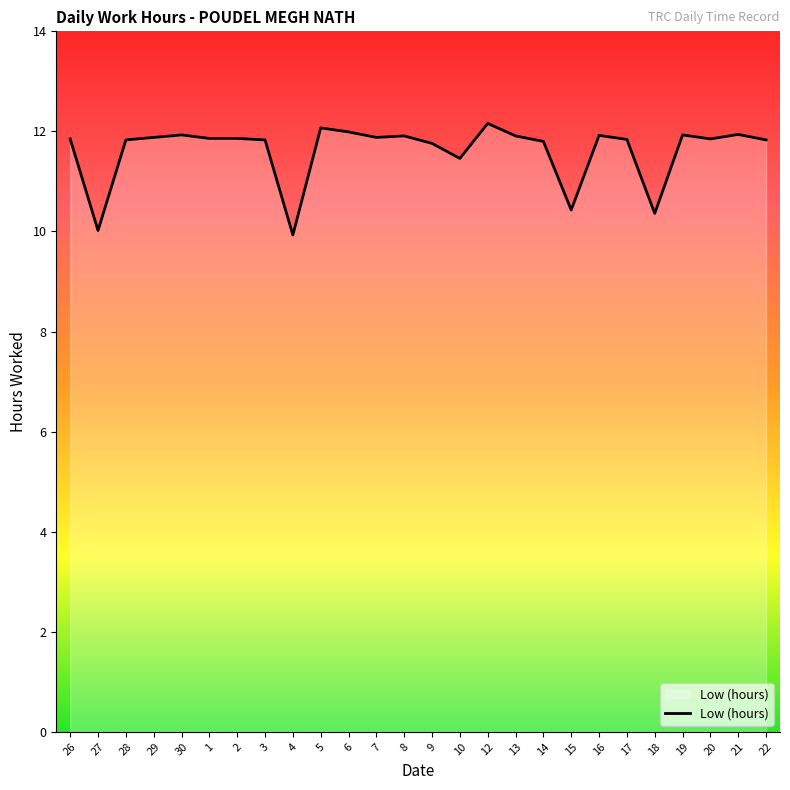

Does the chart display data point markers on the line(s)?

No